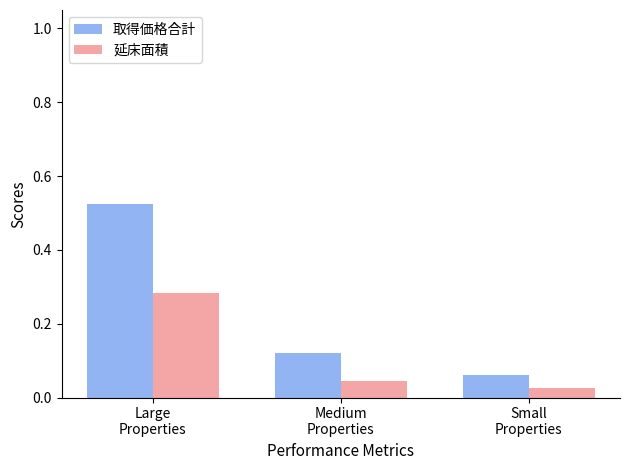

How many bars are there in total?

6